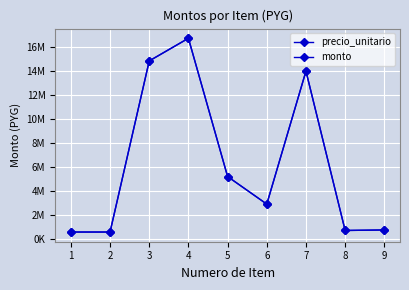

Is this an area chart (filled region under the line)?

No